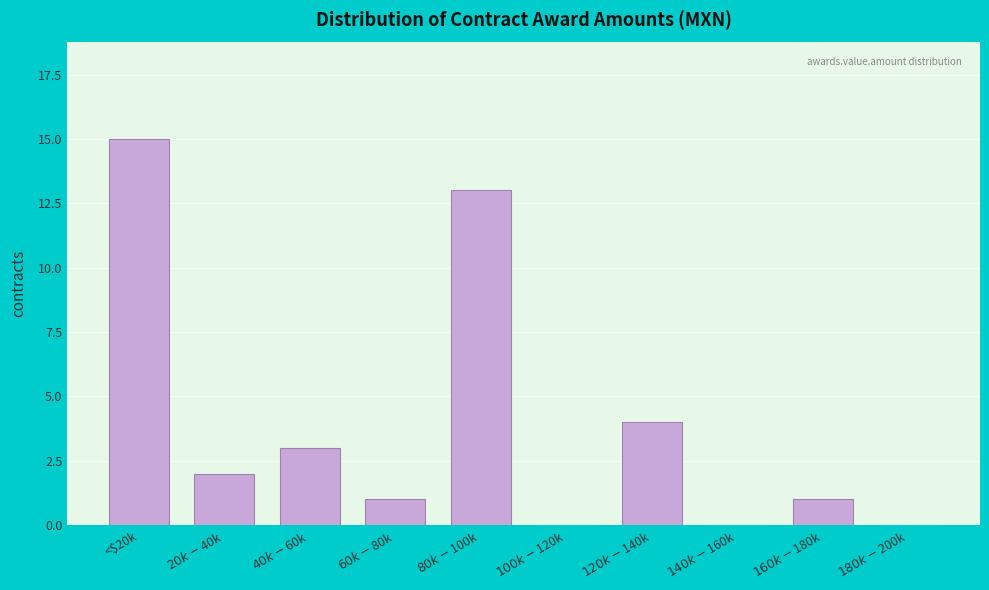

What is the greatest value displayed?

15